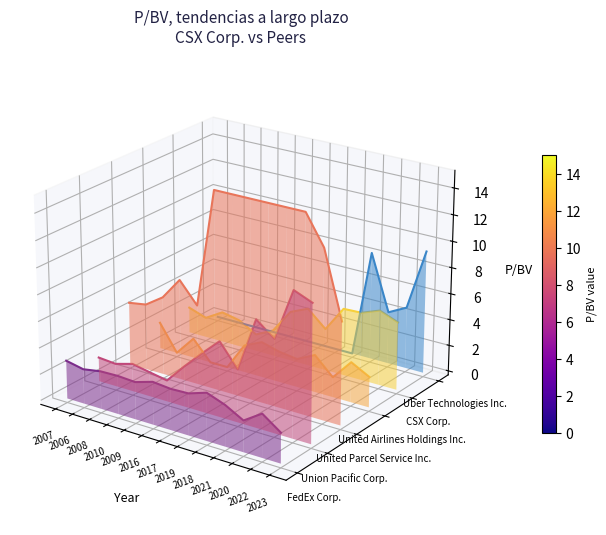

What are all the series names shown in the legend?

FedEx Corp., Union Pacific Corp., United Parcel Service Inc., United Airlines Holdings Inc., CSX Corp., Uber Technologies Inc.